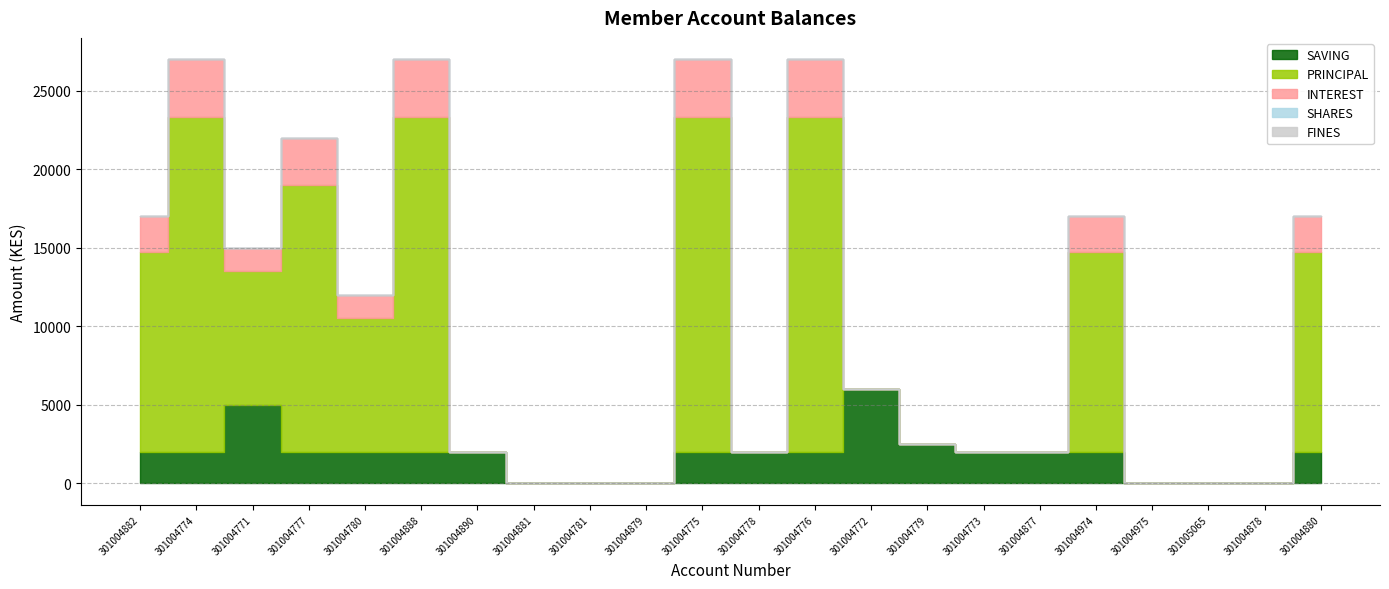

Which category has the lowest value in the SHARES series?

301004882